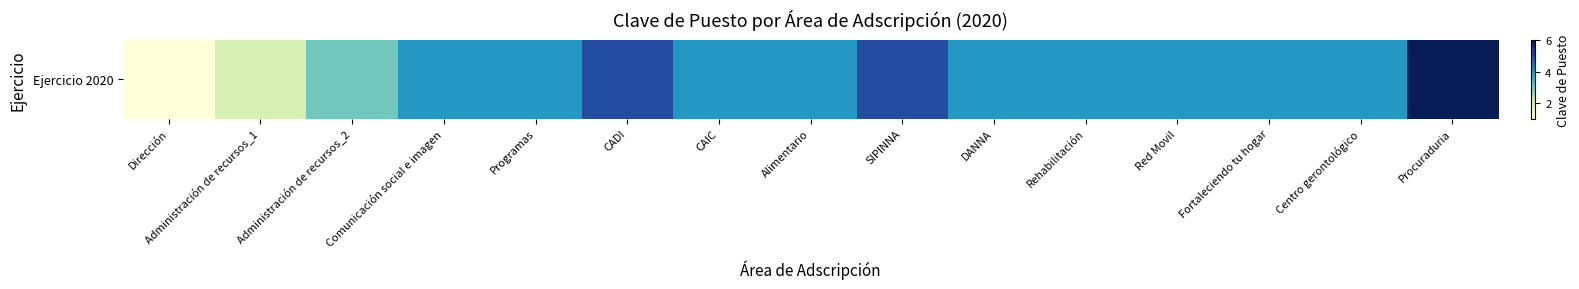

At which category does the chart reach its minimum across all series?

Dirección